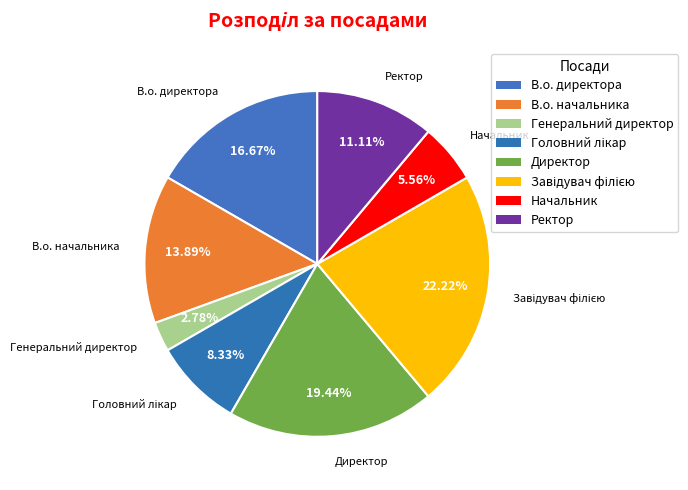

Which has a higher value, Ректор or В.о. начальника?

В.о. начальника